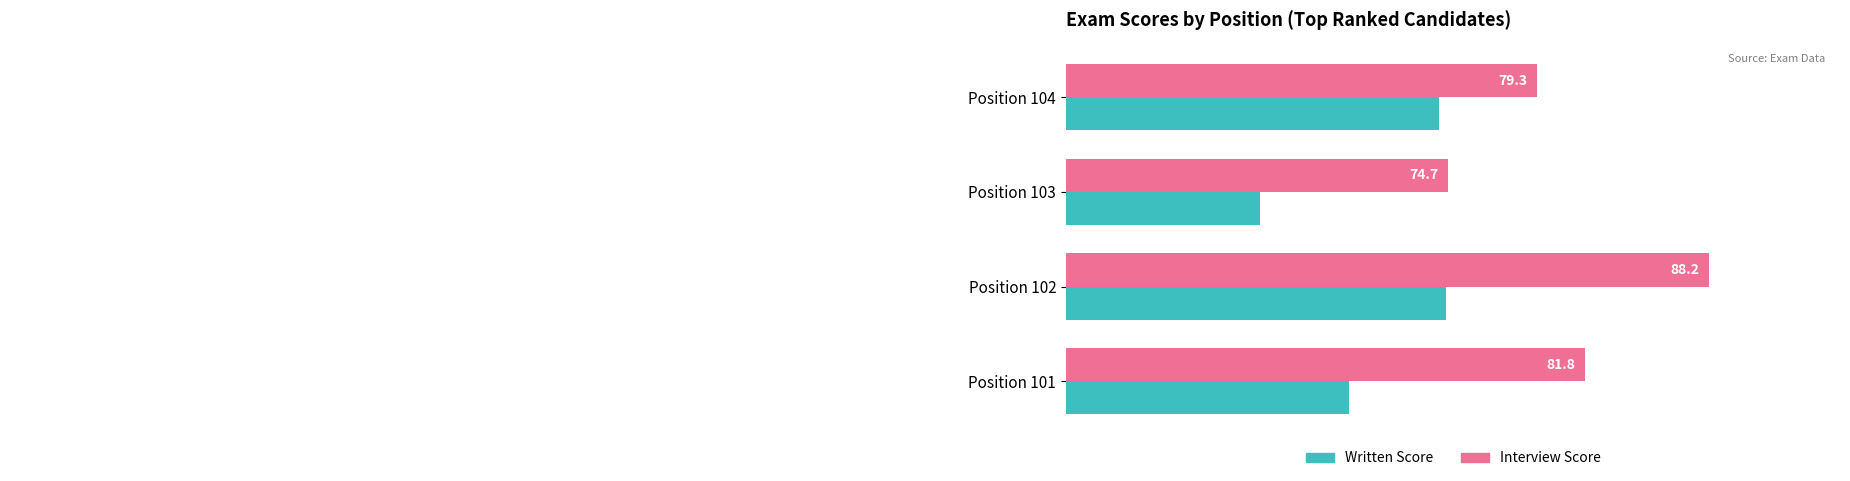

What is the total value across all series at Position 101?

151.4